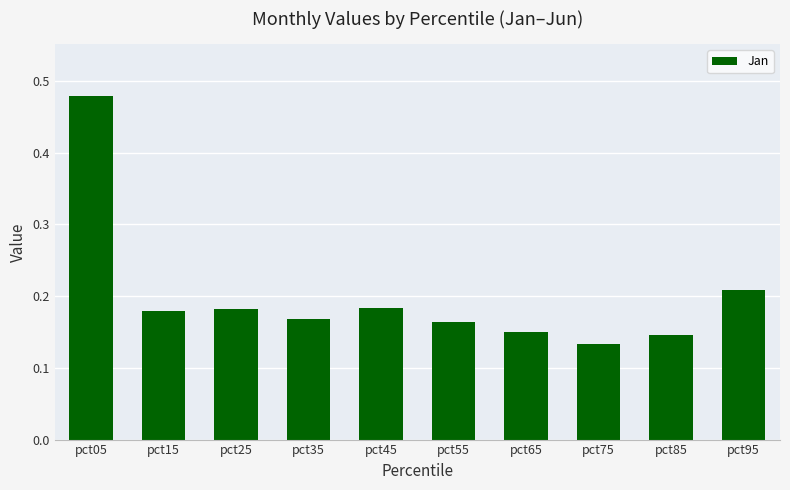

Where is the data nearest to the value 0?

pct75